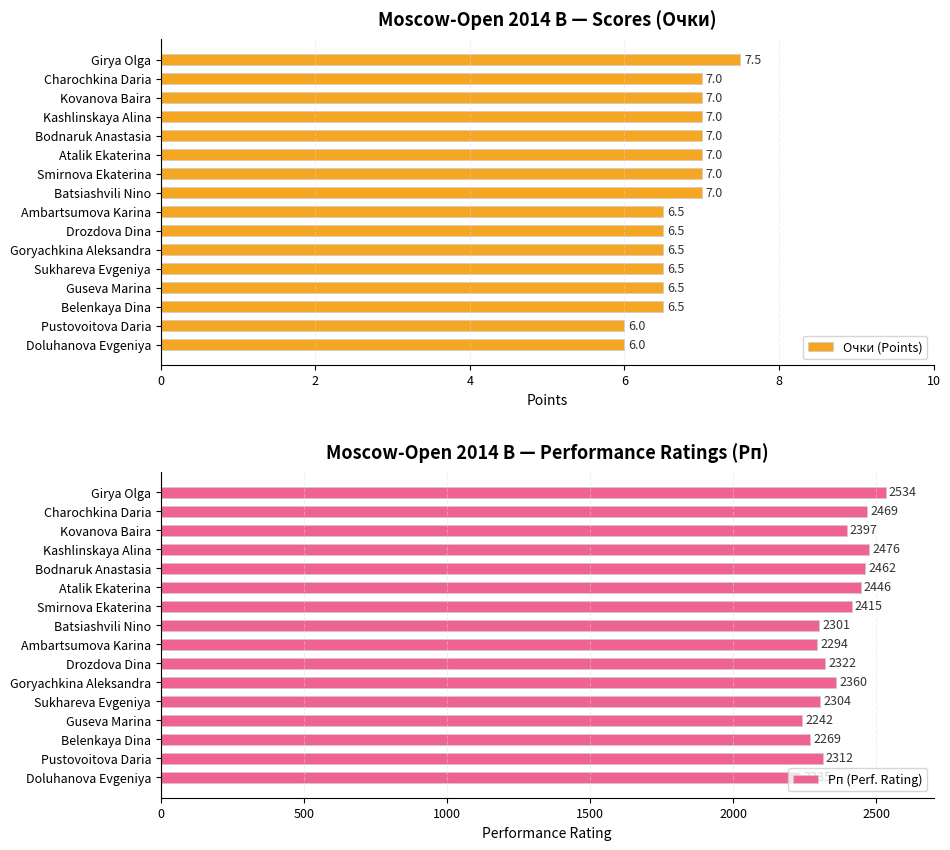

Does the chart contain any negative values?

No